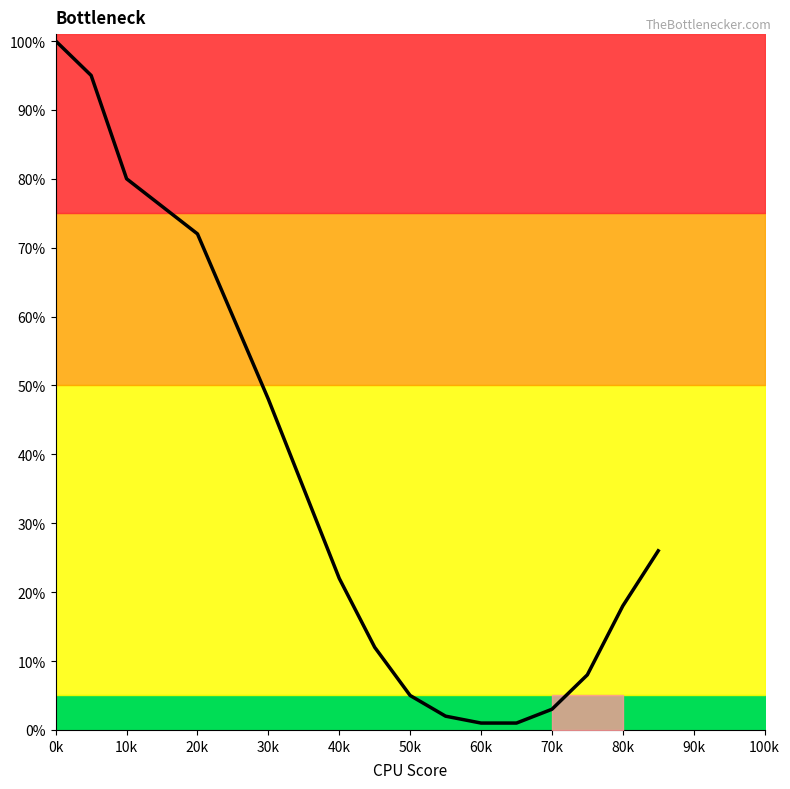

What is the sum of all values?

664